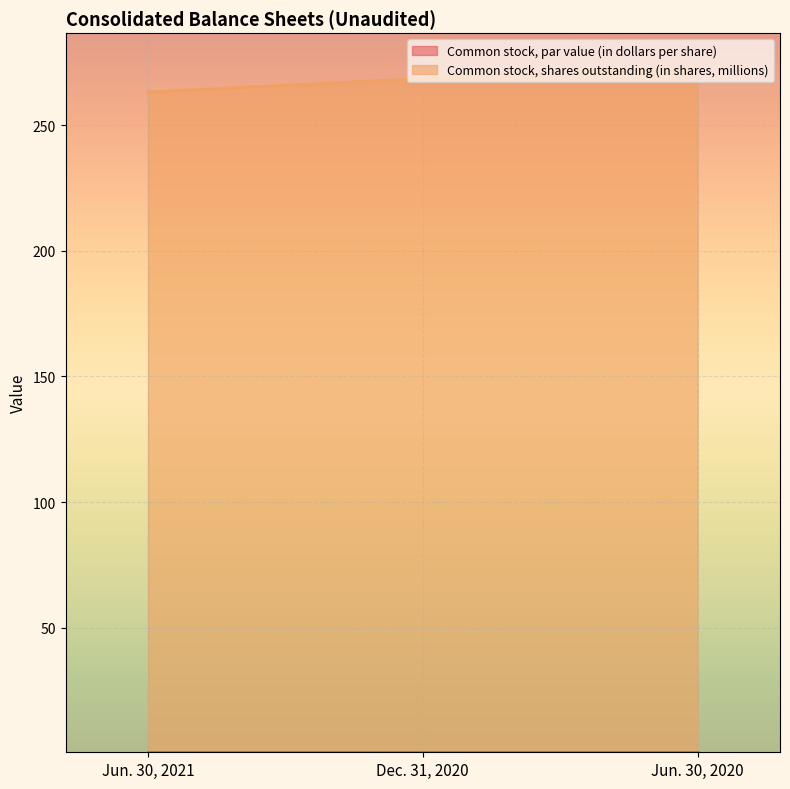

Which label corresponds to the smallest value in the chart?

Jun. 30, 2021